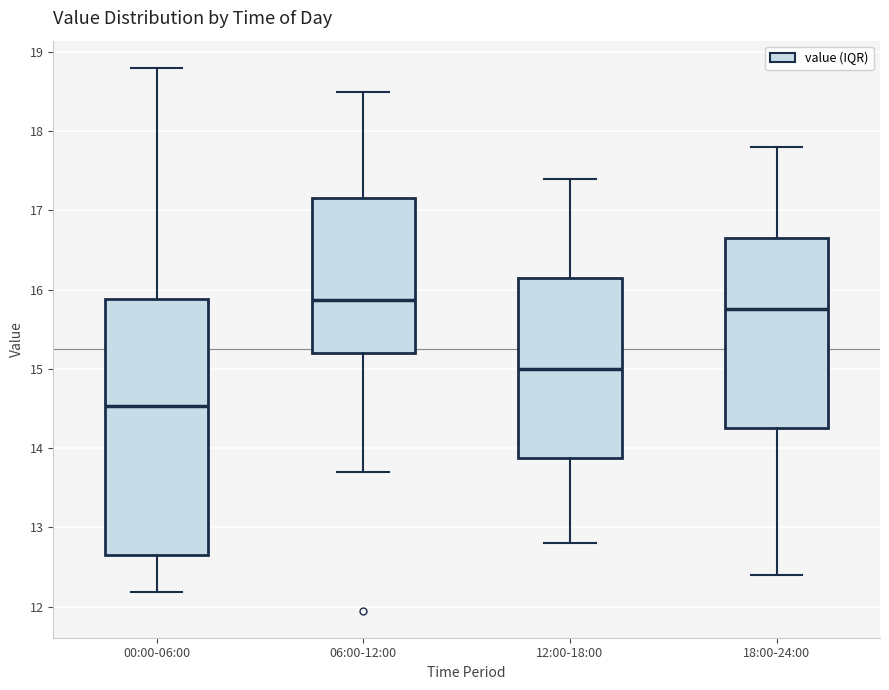

Which box has the highest median line?

06:00-12:00